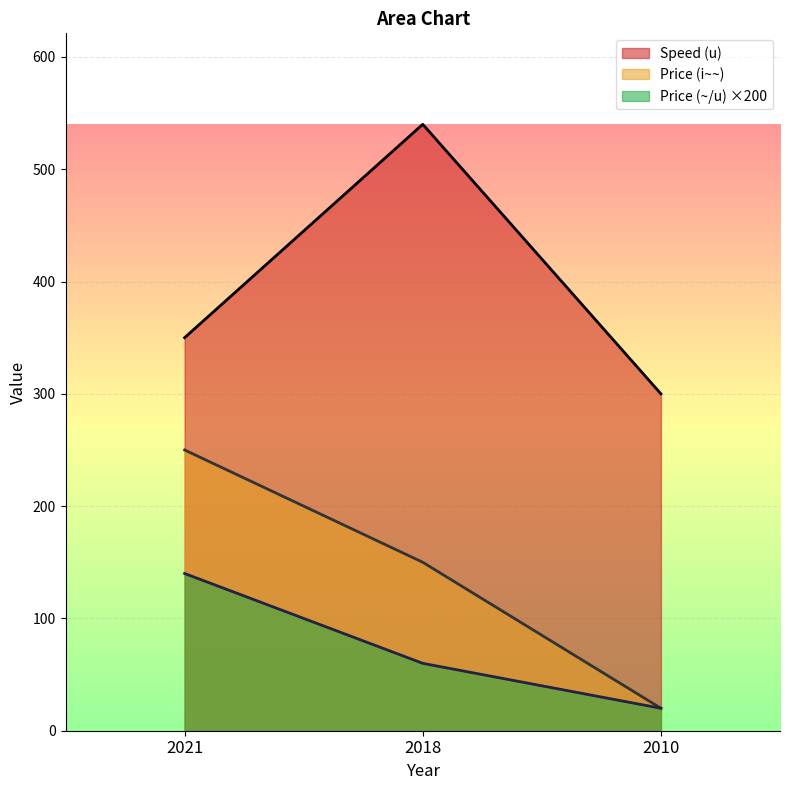

What is the difference between the maximum and minimum values in the Price (~/u) series?

120